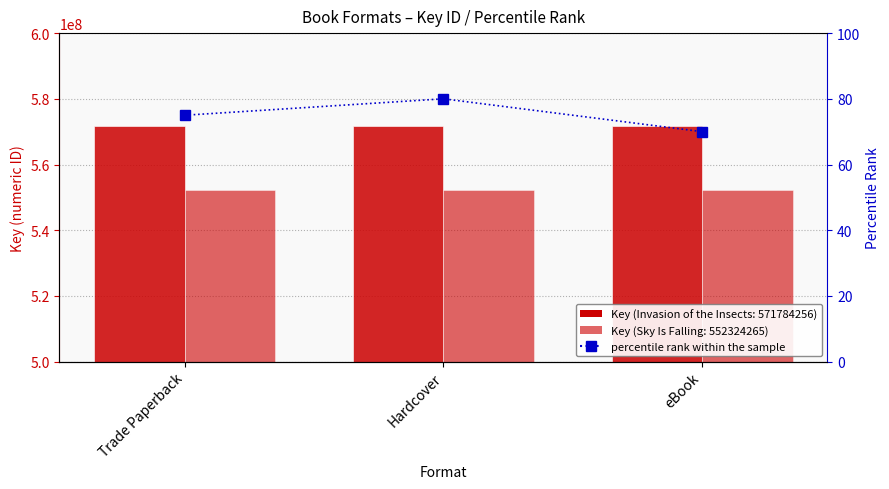

What is the difference between the percentile rank within the sample values at eBook and Trade Paperback?

5